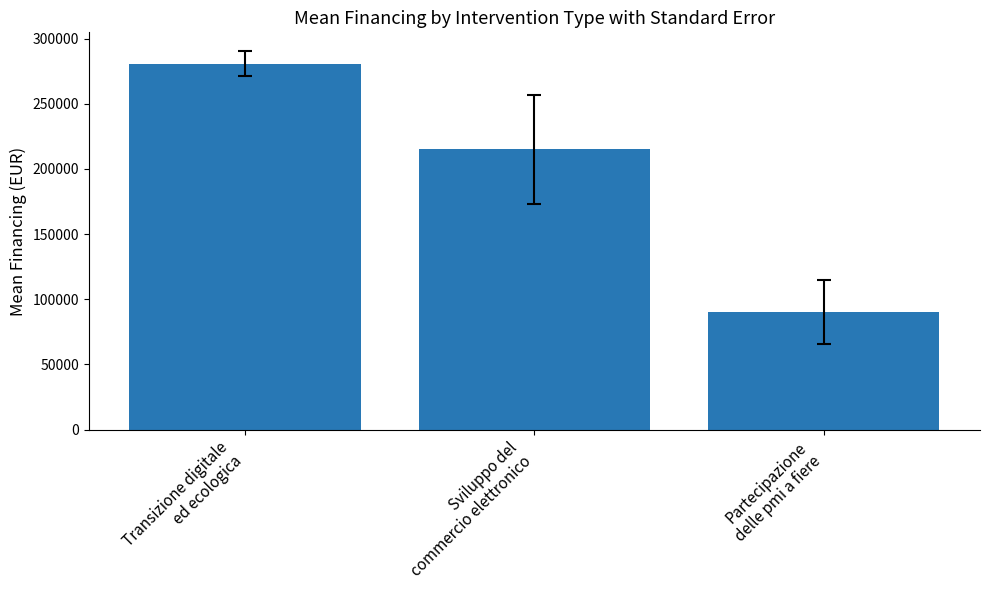

What is the change in value from Sviluppo del
commercio elettronico to Partecipazione
delle pmi a fiere?

-125000.0